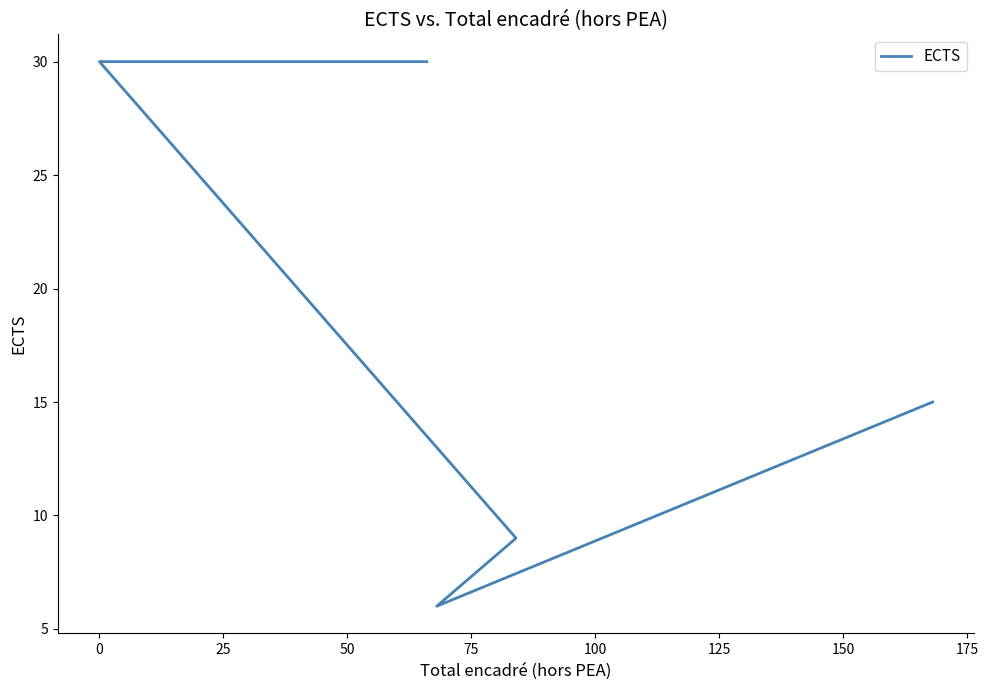

Does the chart have visible grid lines?

No